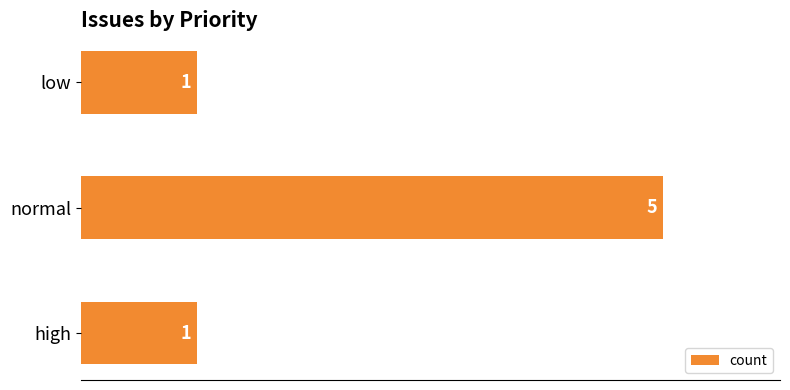

What is the difference between the maximum and second lowest values?

4